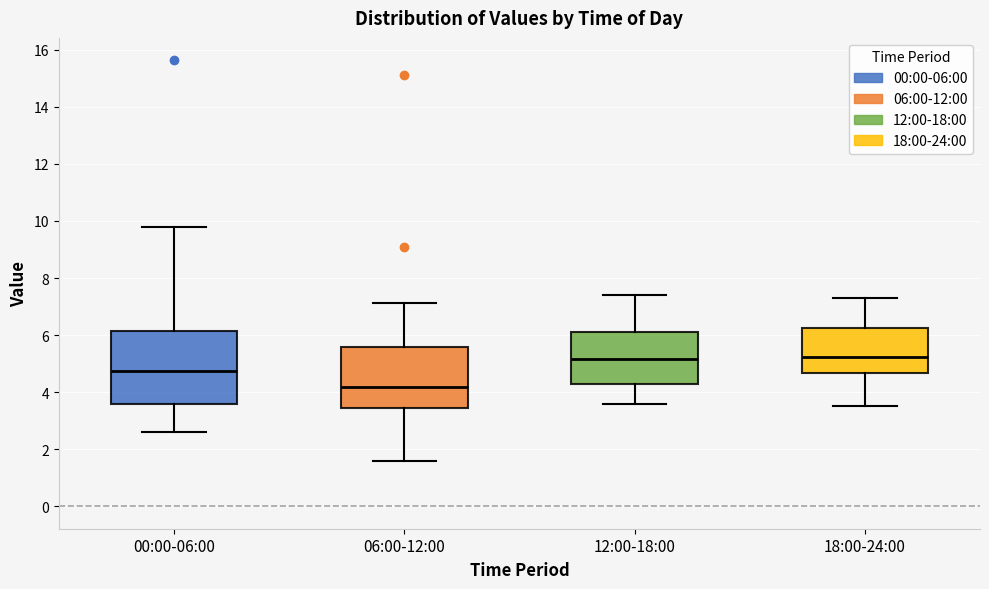

Reading left to right, read every box against the y-axis: the position of its median line, the range the box covers, and the ends of its whiskers. The values are not printed on the chart, so give them approximately, as read against the axis.

00:00-06:00: median 4.8, box 3.6 to 6.2, whiskers 2.6 to 9.8
06:00-12:00: median 4.2, box 3.4 to 5.6, whiskers 1.6 to 7.2
12:00-18:00: median 5.2, box 4.2 to 6.2, whiskers 3.6 to 7.4
18:00-24:00: median 5.2, box 4.6 to 6.2, whiskers 3.6 to 7.4